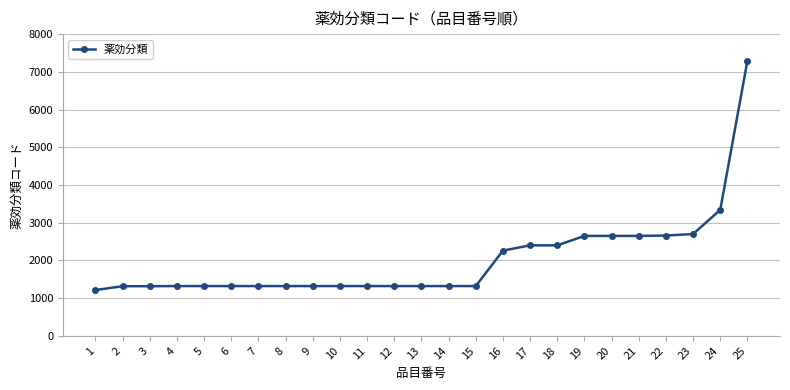

How many series are shown in this chart?

1